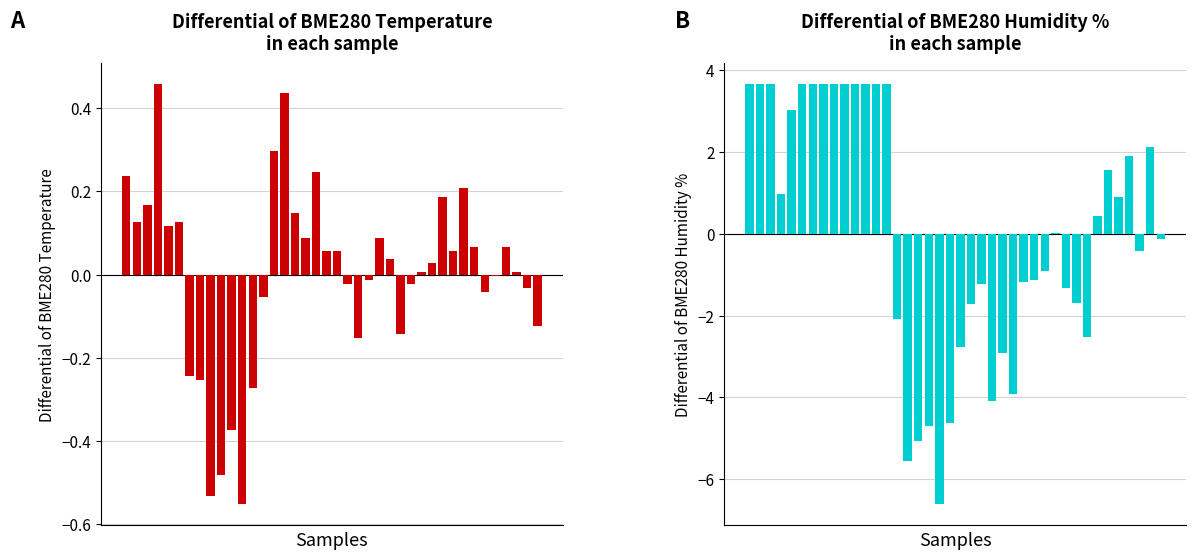

How many categories are shown in the chart?

40